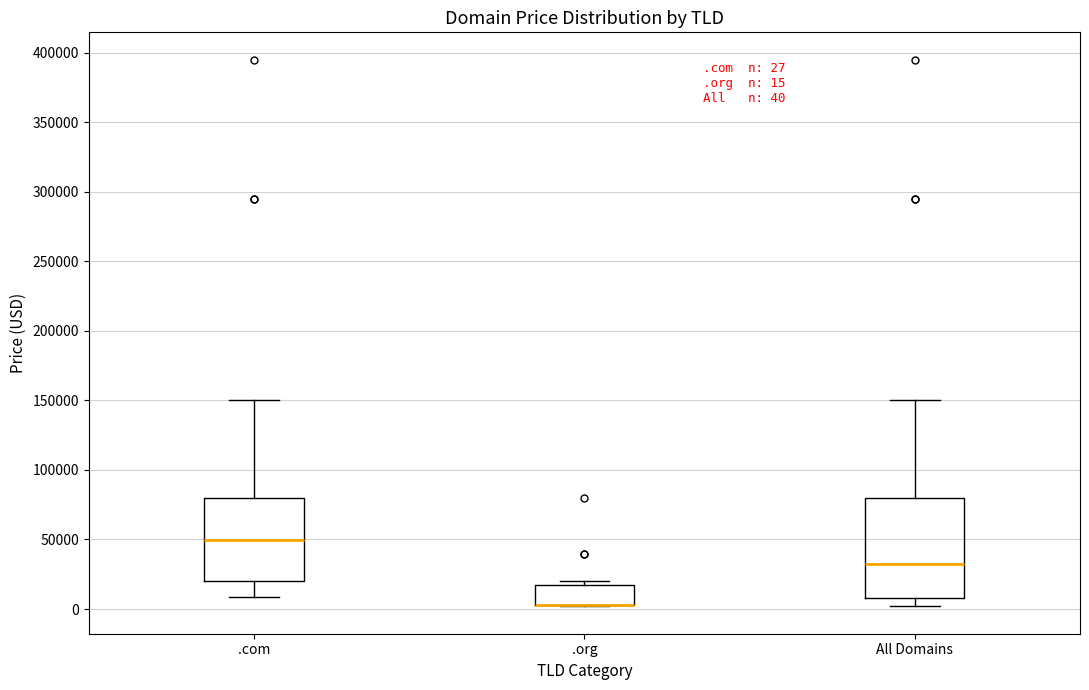

Which box is the tallest, from its lower edge to its upper edge?

All Domains